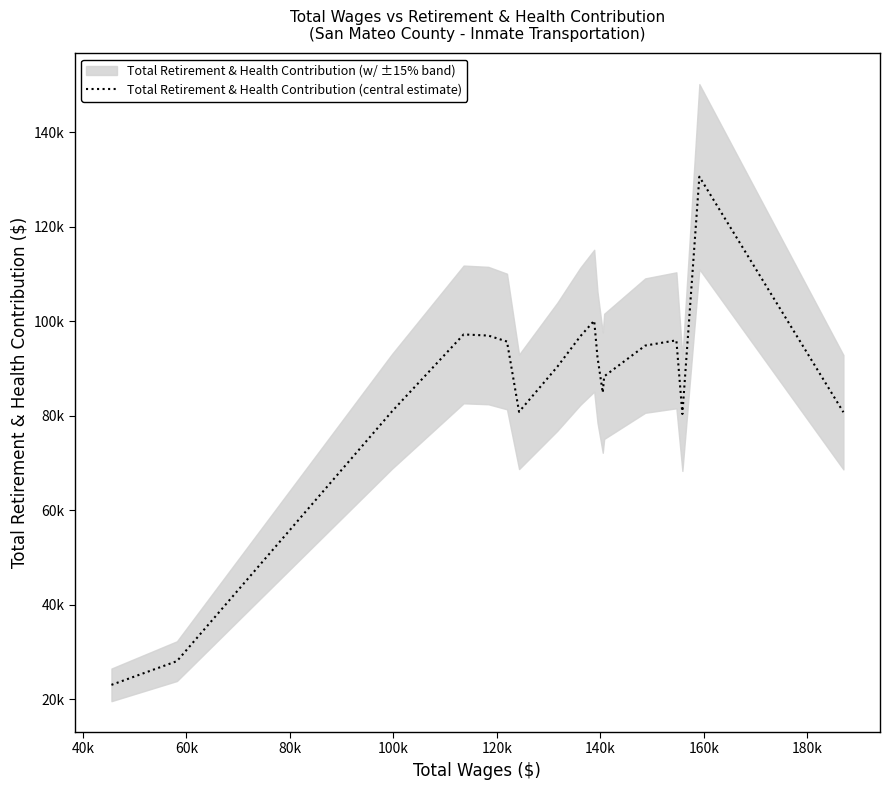

Does the chart display data point markers on the line(s)?

No